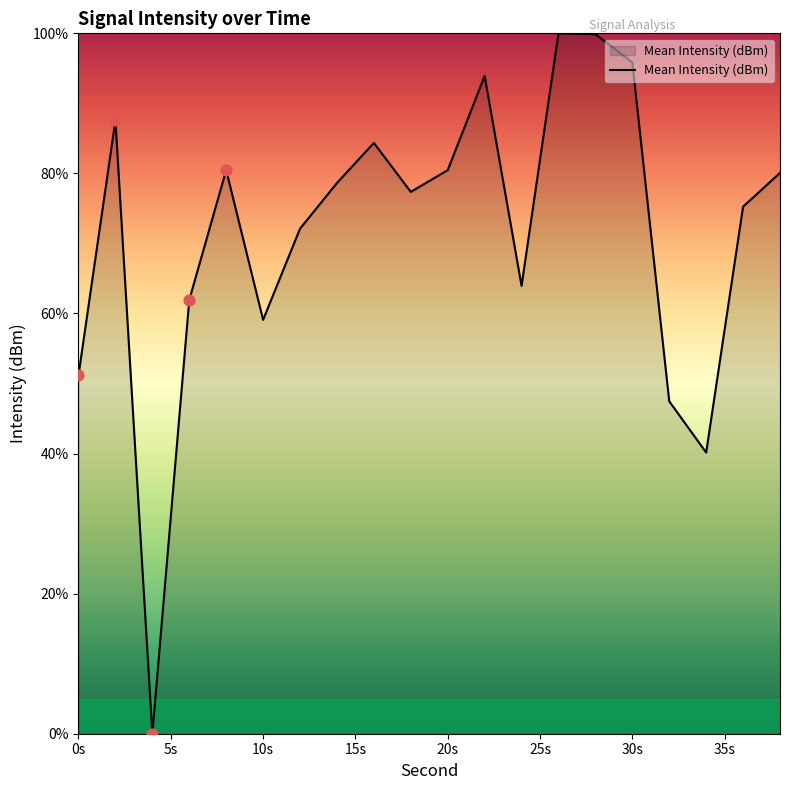

What is the maximum value shown in the chart?

100.0